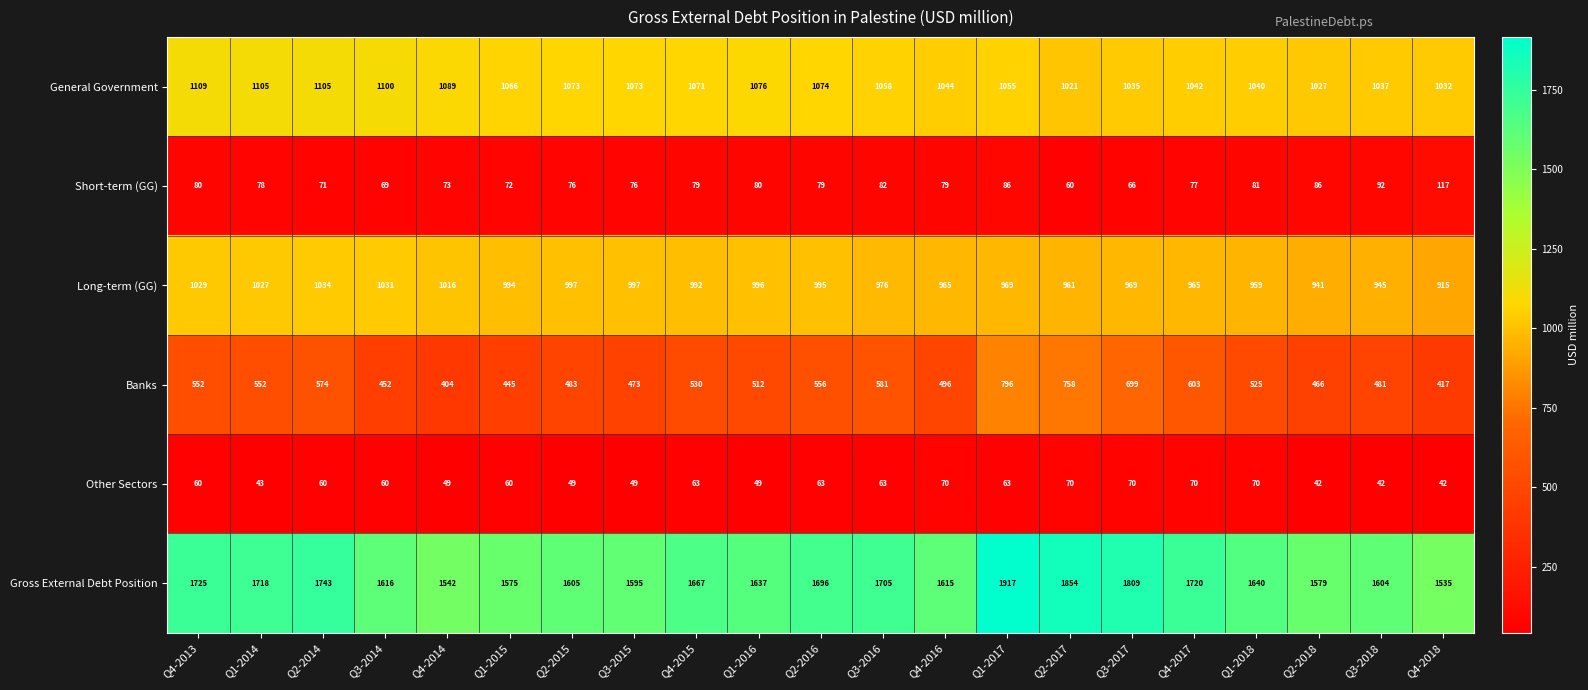

The value of Other Sectors at Q3-2016 is 38. True or false?

False